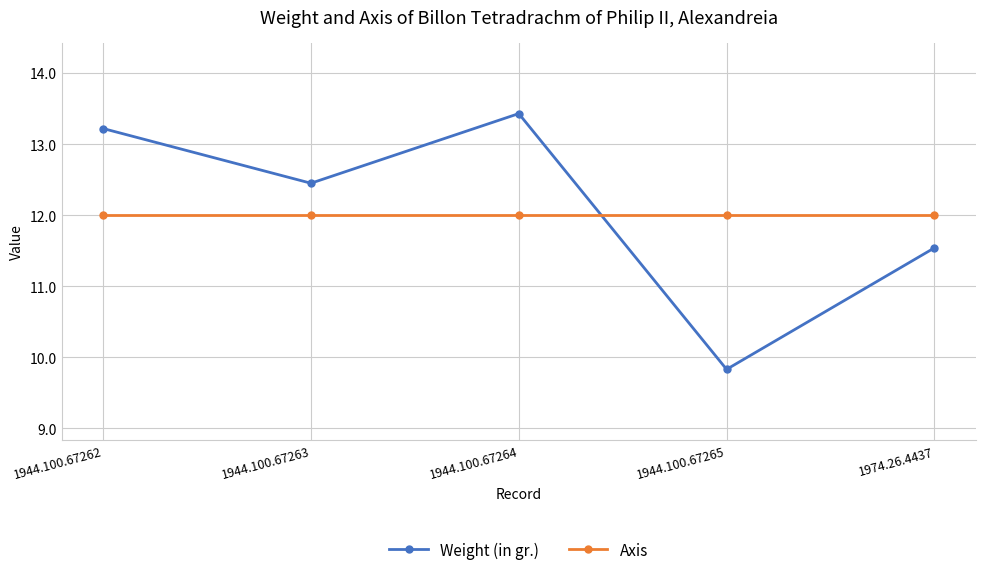

List the series in order of their peak value, highest first.

Weight (in gr.), Axis